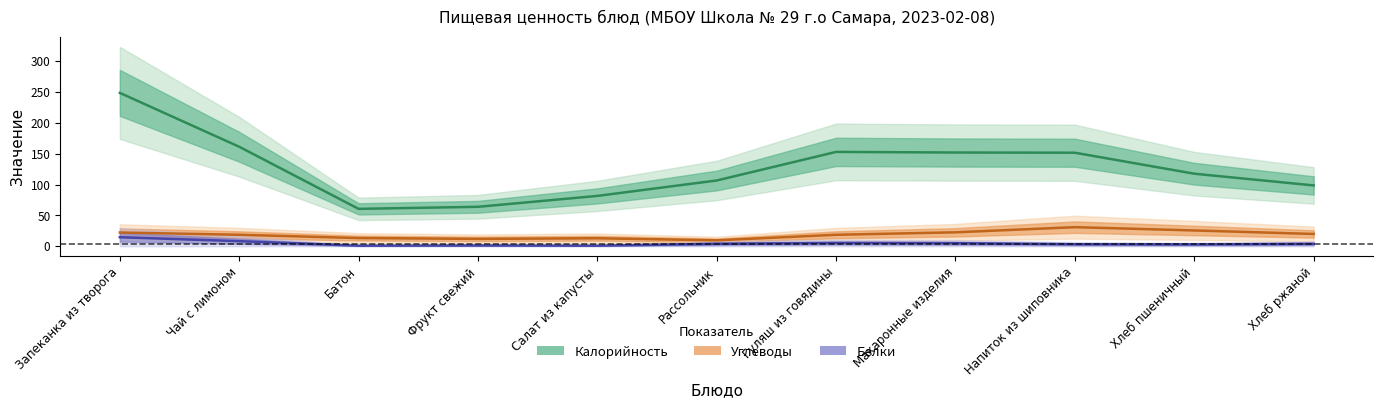

How many interior local valleys does the Белки series have?

3